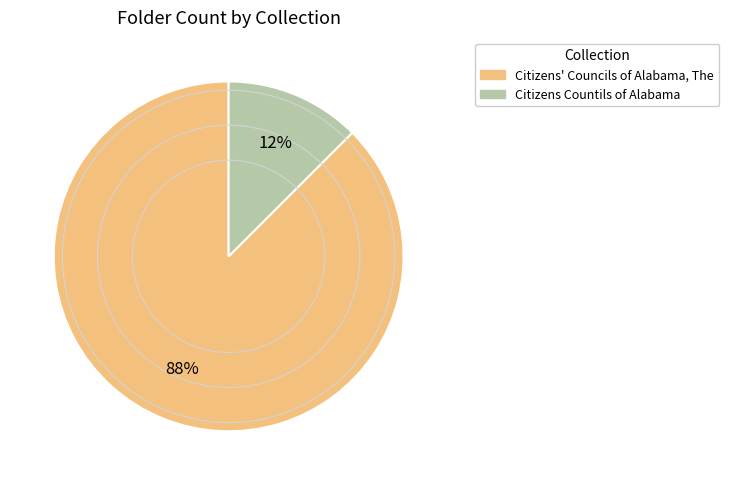

Is there a majority slice in this chart?

Yes